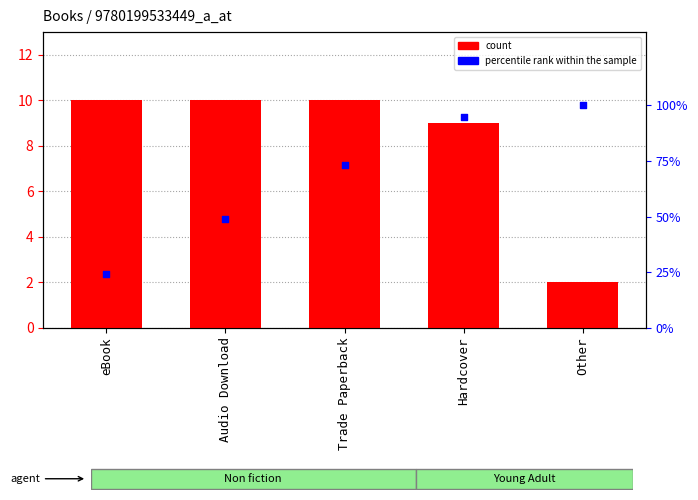

Which series has the largest total across all categories?

percentile rank within the sample